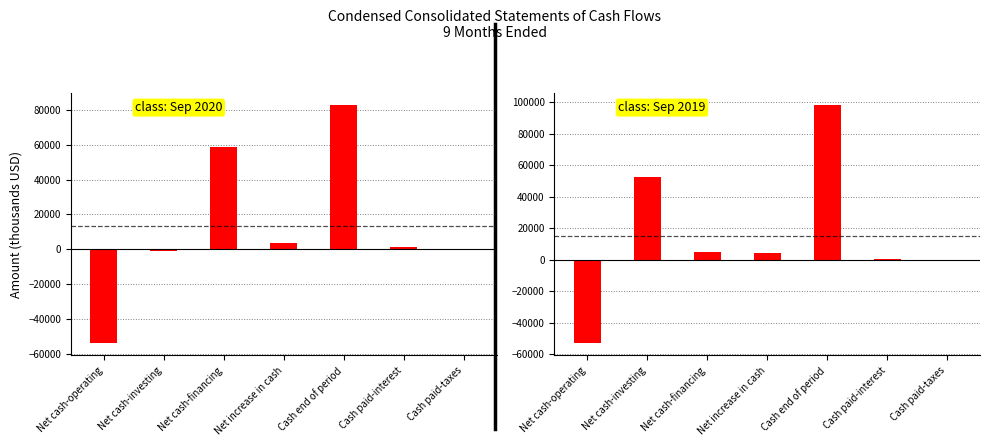

What is the value of the Sep. 30, 2019 bar at the 1st from the left?

-52986